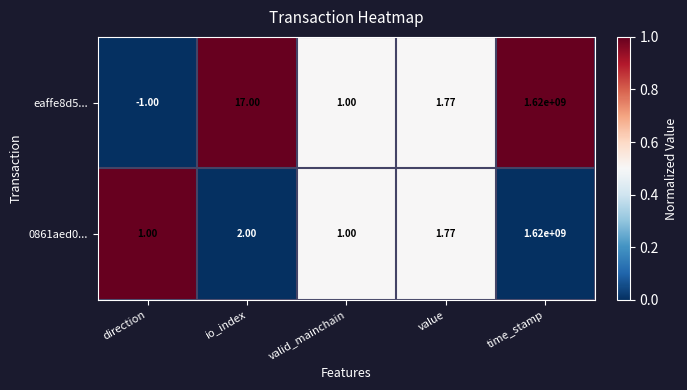

Which series has the largest total across all categories?

eaffe8d5...